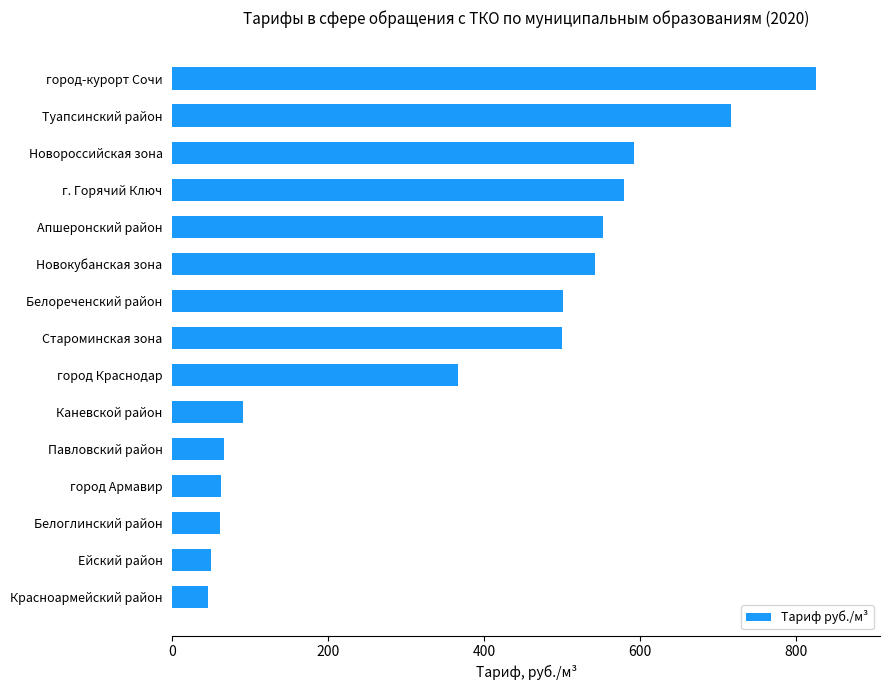

What is the change in value from Новокубанская зона to Туапсинский район?

+173.4